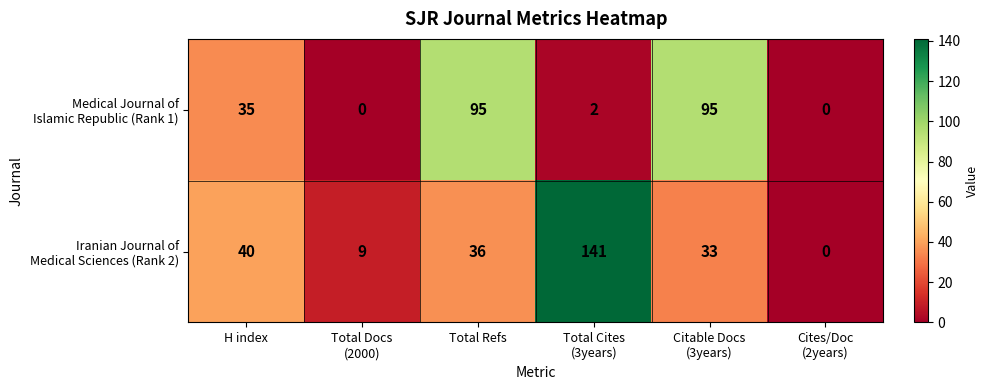

At how many categories does at least one series exceed 36?

4